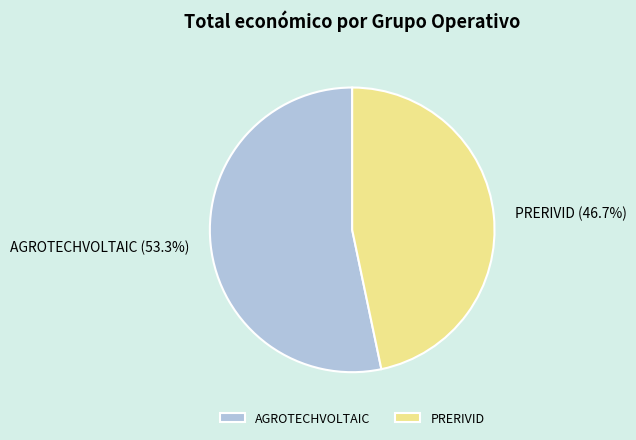

Which slice is the largest?

AGROTECHVOLTAIC